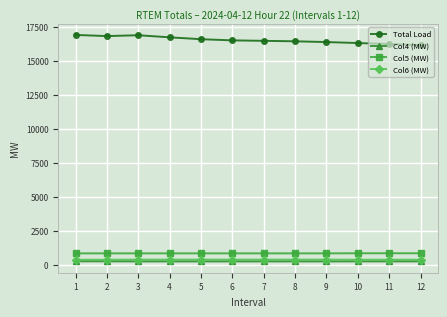

Does the chart display data point markers on the line(s)?

Yes